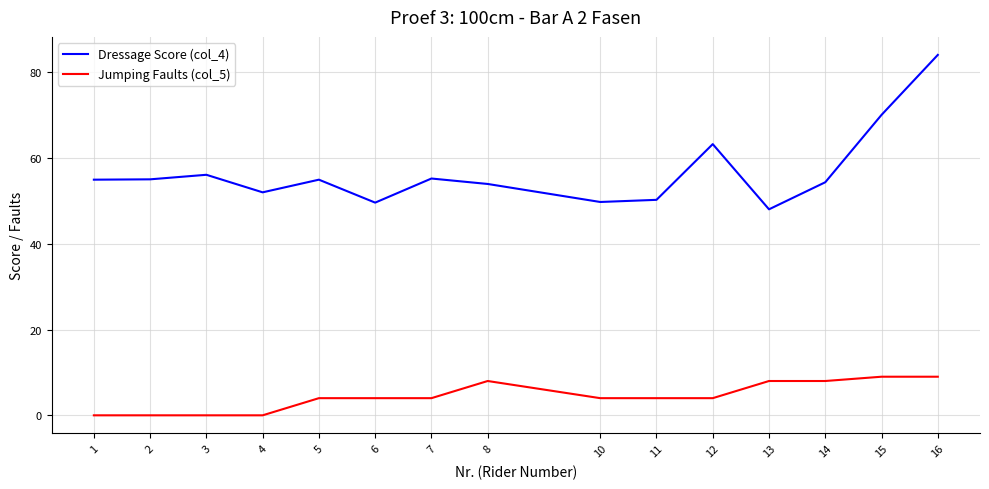

What is the difference between the maximum and minimum values in the Jumping Faults (col_5) series?

9.0